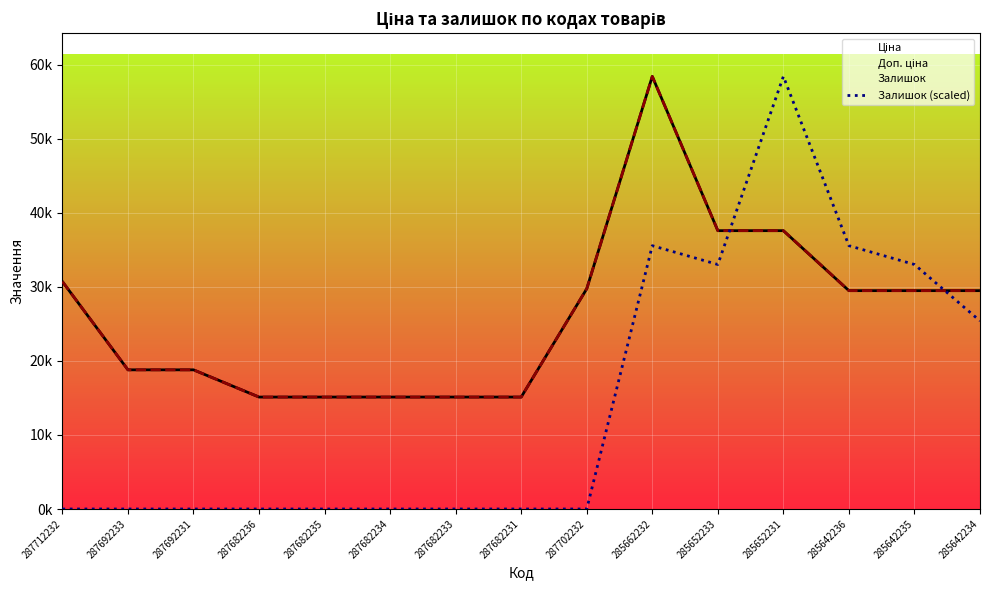

At which category is the sum across all series the highest?

285662232